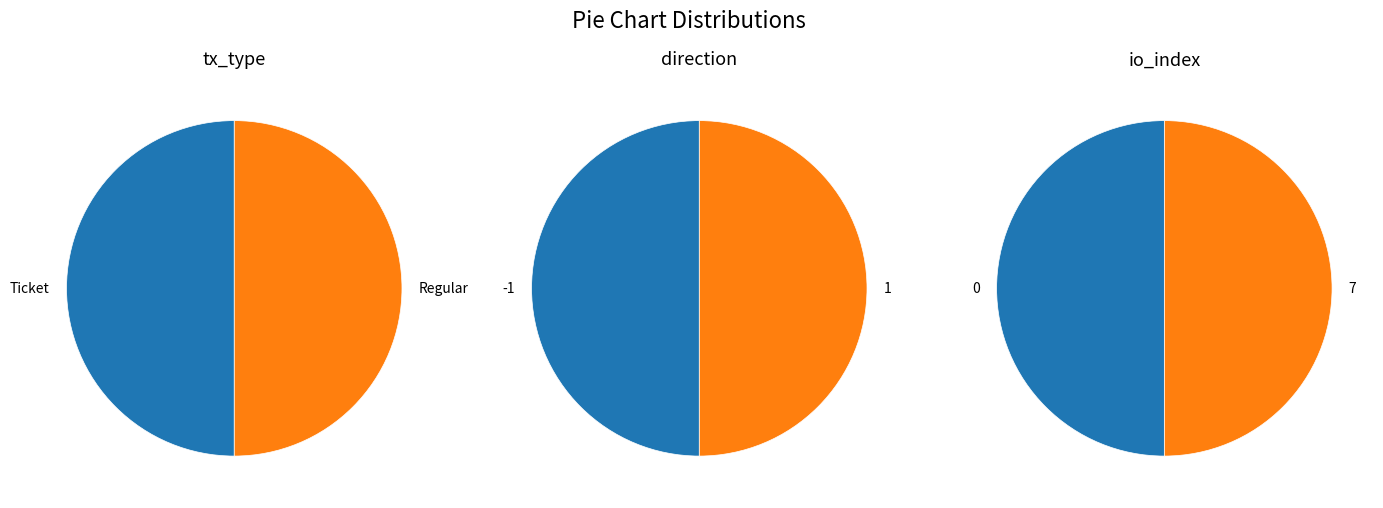

Which category has the smallest portion of the pie?

Ticket